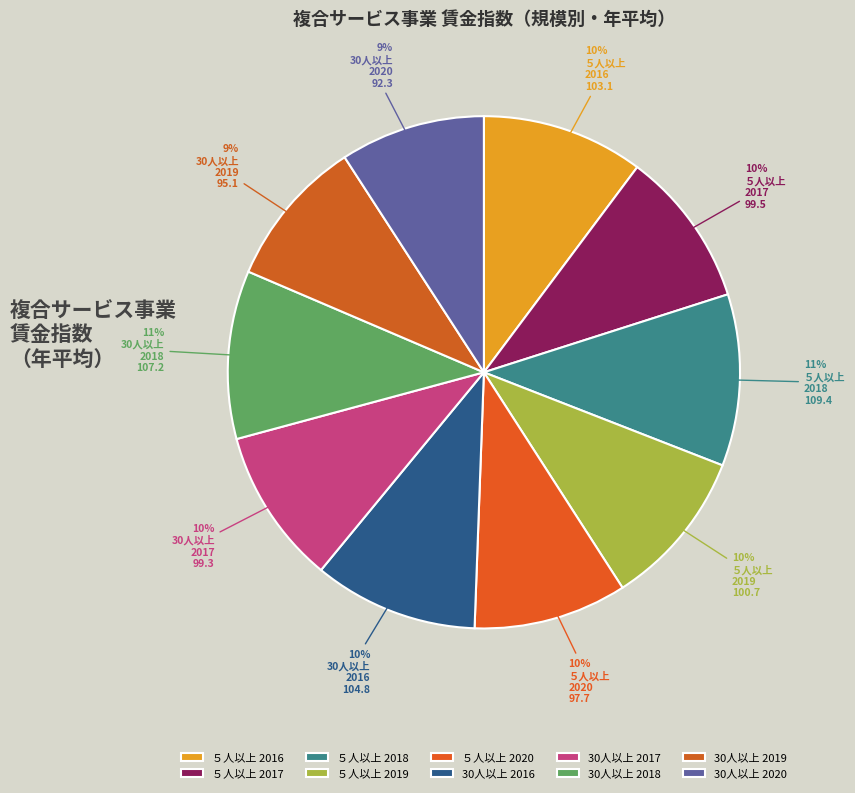

Count the number of slices in the pie.

10